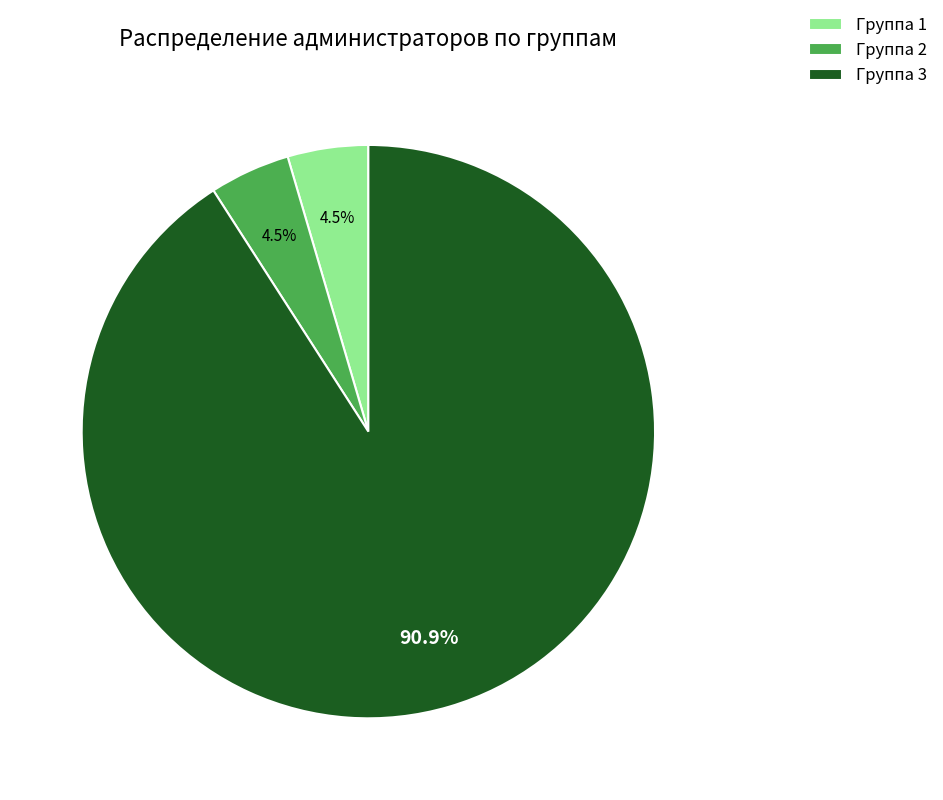

Is the sum of Группа 3 and Группа 1 greater than half?

Yes